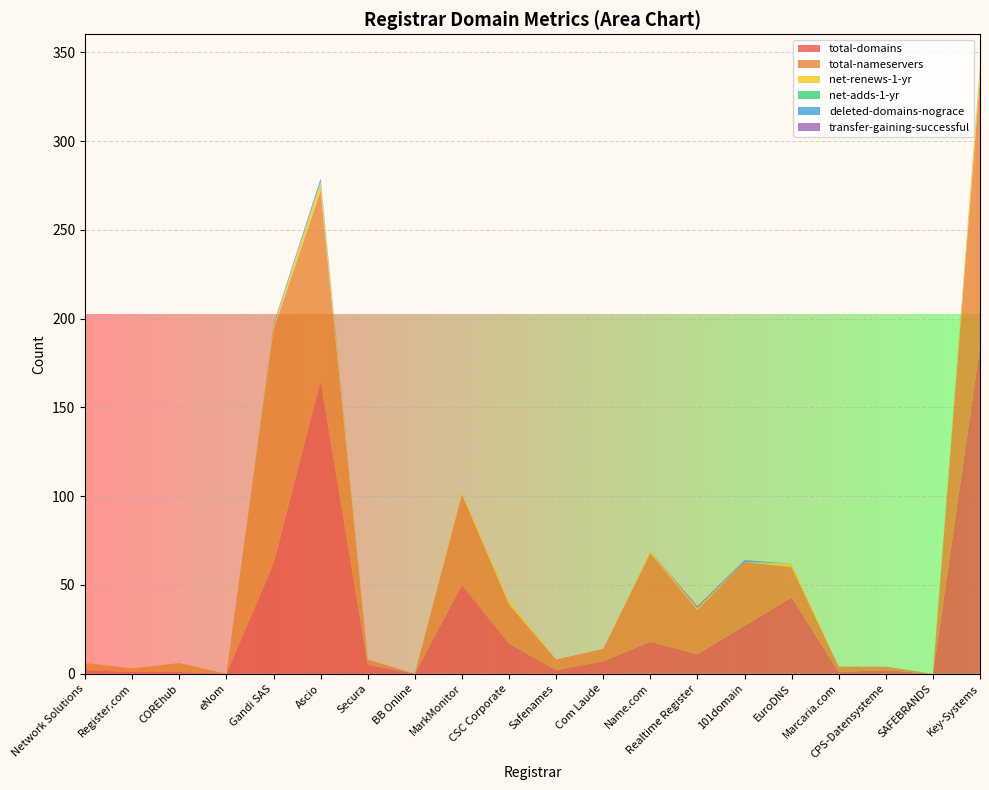

Reading left to right, extract all data points from this chart.

total-domains: Network Solutions=2	Register.com=1	COREhub=1	eNom=0	Gandi SAS=62	Ascio=165	Secura=5	BB Online=0	MarkMonitor=50	CSC Corporate=17	Safenames=2	Com Laude=7	Name.com=18	Realtime Register=11	101domain=27	EuroDNS=43	Marcaria.com=1	CPS-Datensysteme=2	SAFEBRANDS=0	Key-Systems=184
total-nameservers: Network Solutions=4	Register.com=2	COREhub=5	eNom=0	Gandi SAS=132	Ascio=107	Secura=3	BB Online=0	MarkMonitor=51	CSC Corporate=22	Safenames=6	Com Laude=7	Name.com=50	Realtime Register=25	101domain=36	EuroDNS=17	Marcaria.com=3	CPS-Datensysteme=2	SAFEBRANDS=0	Key-Systems=152
net-renews-1-yr: Network Solutions=0	Register.com=0	COREhub=0	eNom=0	Gandi SAS=2	Ascio=5	Secura=0	BB Online=0	MarkMonitor=1	CSC Corporate=2	Safenames=0	Com Laude=0	Name.com=1	Realtime Register=1	101domain=0	EuroDNS=2	Marcaria.com=0	CPS-Datensysteme=0	SAFEBRANDS=0	Key-Systems=6
net-adds-1-yr: Network Solutions=0	Register.com=0	COREhub=0	eNom=0	Gandi SAS=0	Ascio=0	Secura=0	BB Online=0	MarkMonitor=0	CSC Corporate=0	Safenames=0	Com Laude=0	Name.com=0	Realtime Register=0	101domain=0	EuroDNS=0	Marcaria.com=0	CPS-Datensysteme=0	SAFEBRANDS=0	Key-Systems=1
deleted-domains-nograce: Network Solutions=0	Register.com=0	COREhub=0	eNom=0	Gandi SAS=1	Ascio=2	Secura=0	BB Online=0	MarkMonitor=0	CSC Corporate=0	Safenames=0	Com Laude=0	Name.com=0	Realtime Register=0	101domain=1	EuroDNS=0	Marcaria.com=0	CPS-Datensysteme=0	SAFEBRANDS=0	Key-Systems=0
transfer-gaining-successful: Network Solutions=0	Register.com=0	COREhub=0	eNom=0	Gandi SAS=0	Ascio=0	Secura=0	BB Online=0	MarkMonitor=0	CSC Corporate=0	Safenames=0	Com Laude=0	Name.com=0	Realtime Register=1	101domain=0	EuroDNS=0	Marcaria.com=0	CPS-Datensysteme=0	SAFEBRANDS=0	Key-Systems=0